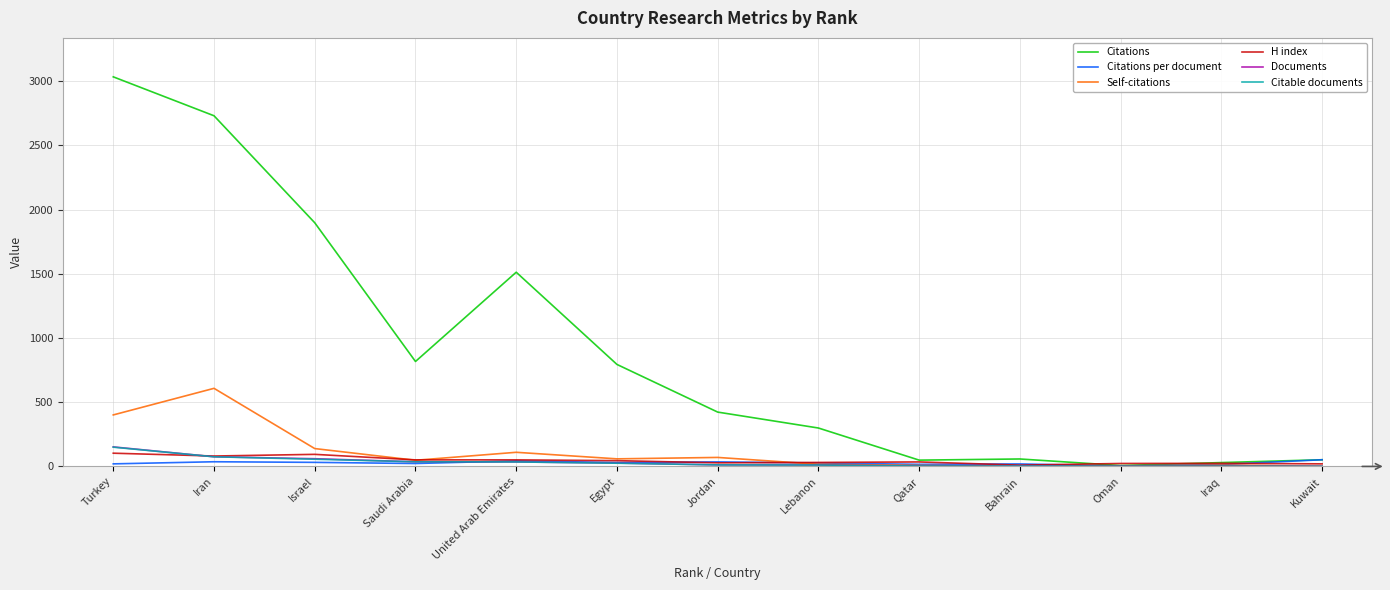

What is the total value across all series at Iran?

3605.4